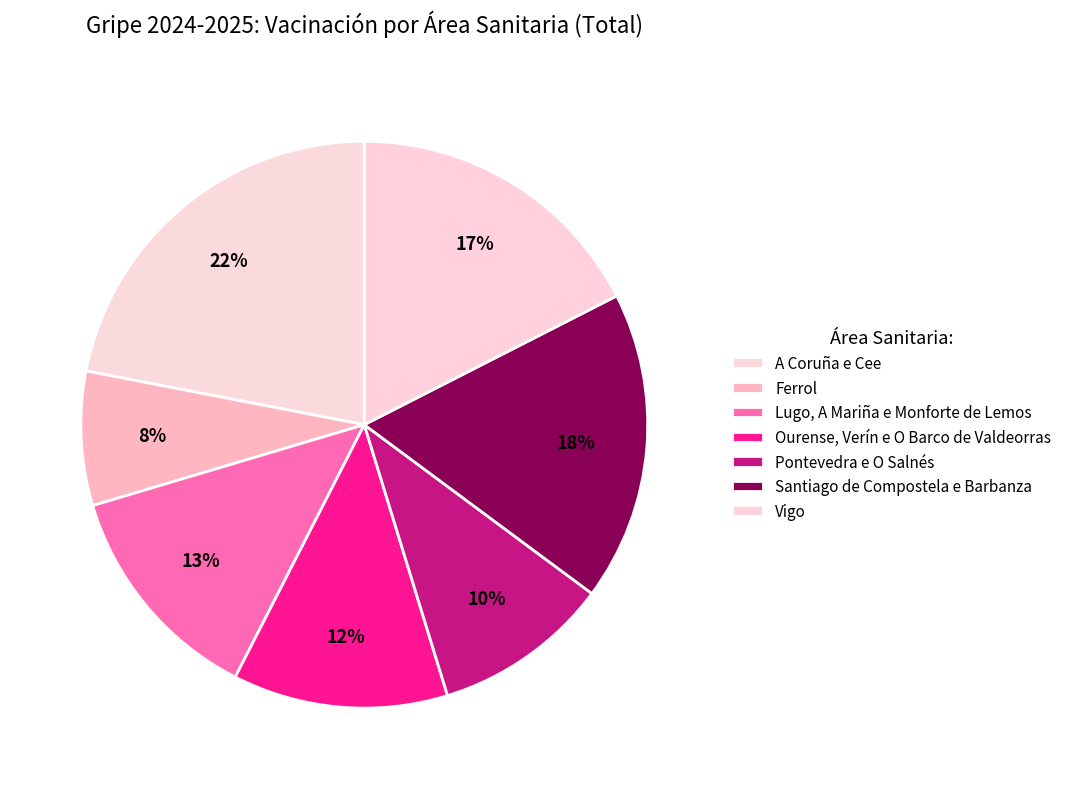

Does Ourense, Verín e O Barco de Valdeorras account for over 50% of the chart?

No